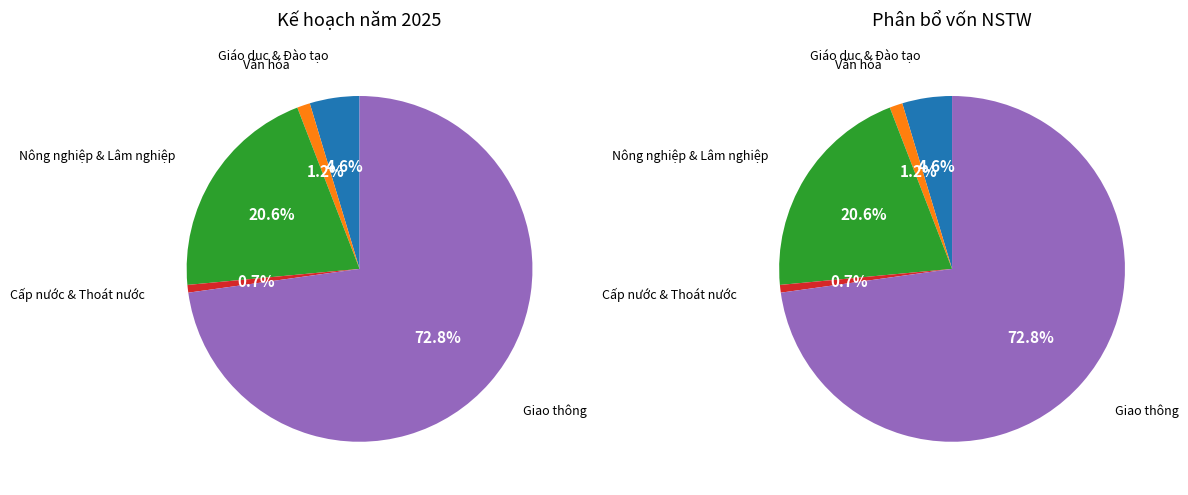

To the nearest percent, what percentage of the pie is NGÀNH/LĨNH VỰC VĂN HÓA?

1%